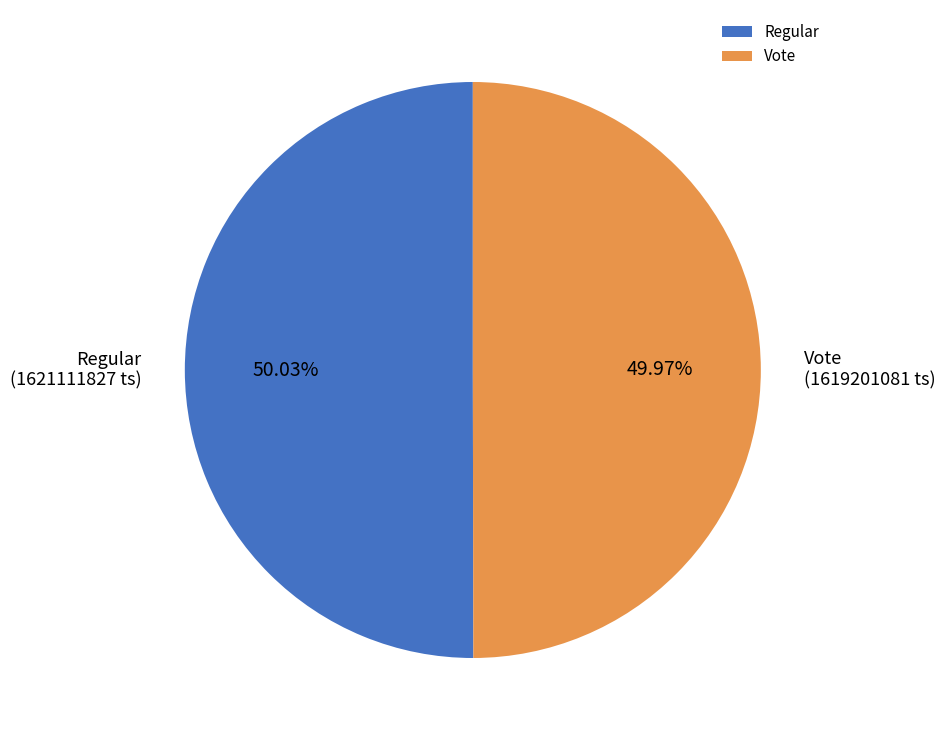

How much of the chart is everything except Vote?

50.0%